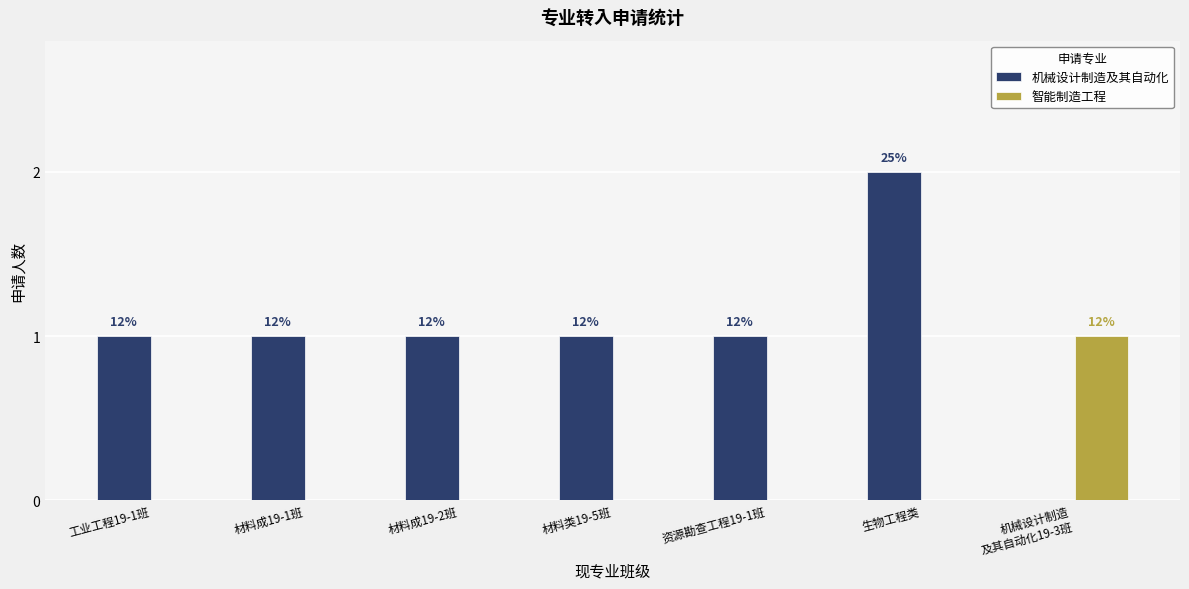

What are all the series names shown in the legend?

机械设计制造及其自动化, 智能制造工程